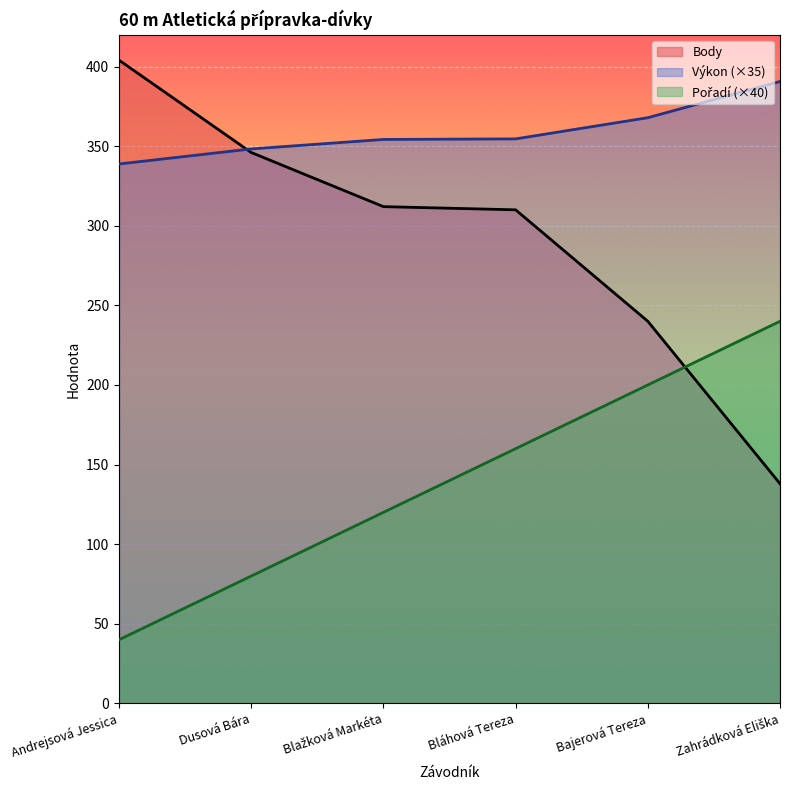

How many values in the Body series exceed 312?

2